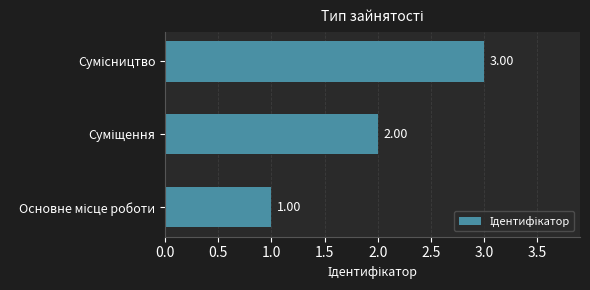

What is the sum of all values?

6